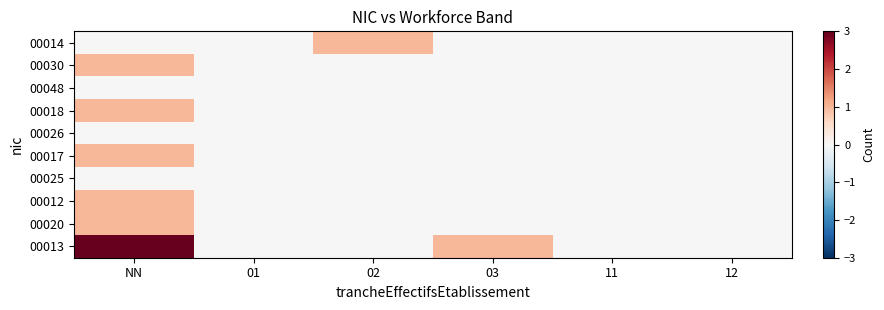

Which has a higher value, 12 or 01?

12